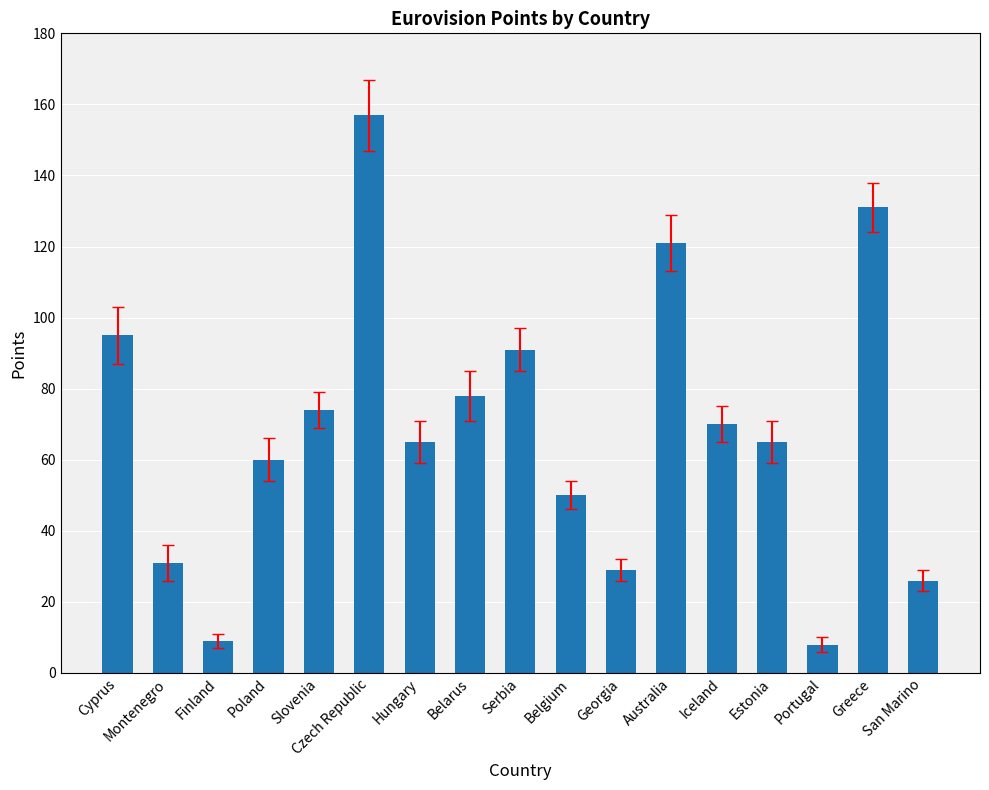

What is the change in value from Georgia to Greece?

+102